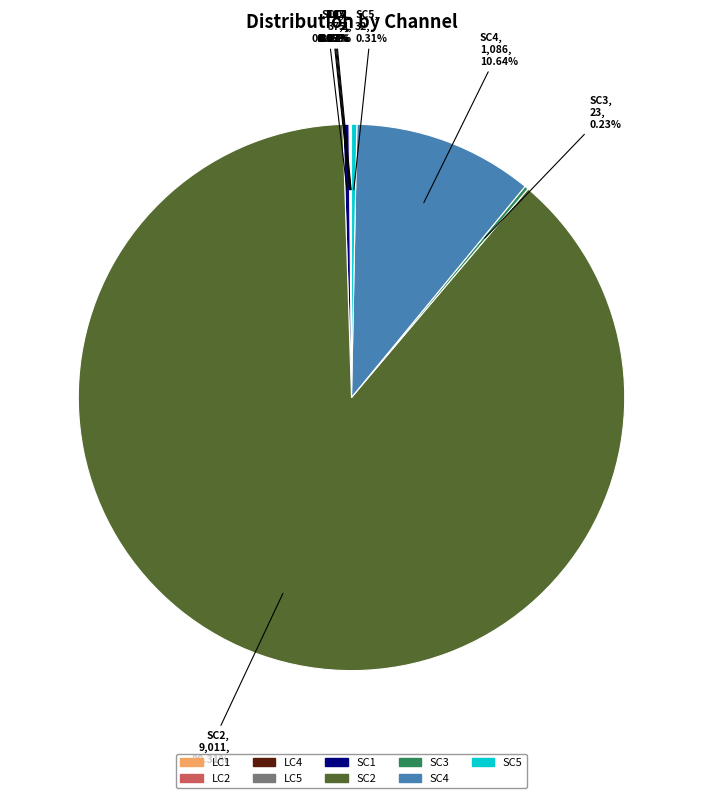

Is there a majority slice in this chart?

Yes